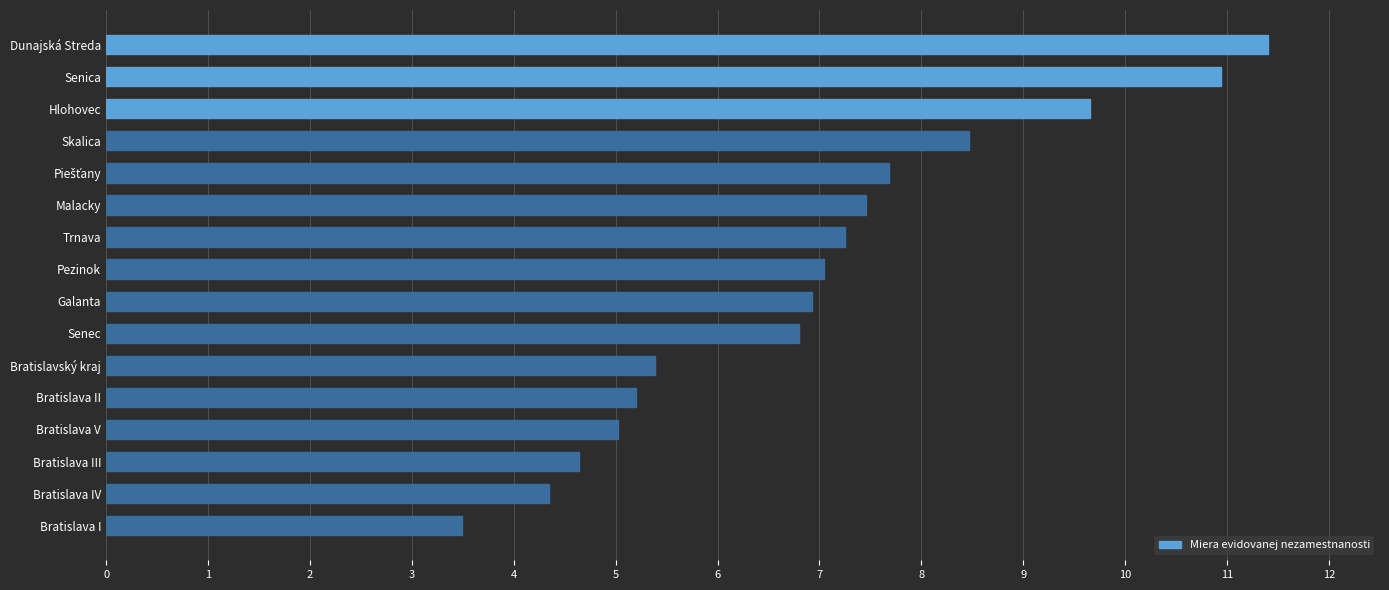

The chart shows a value of 4.6 at Bratislava III. True or false?

True